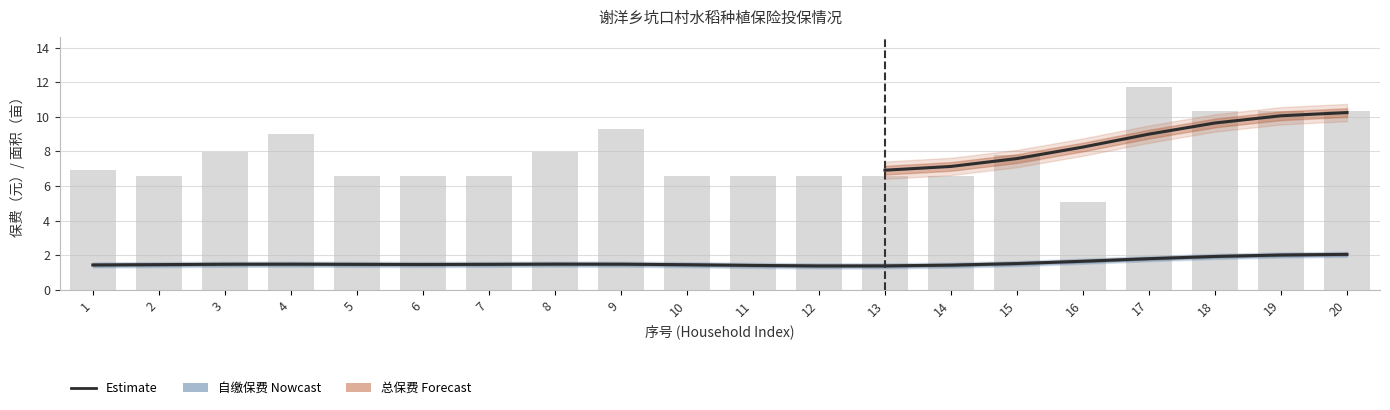

What is the minimum value for 总保费?

5.1